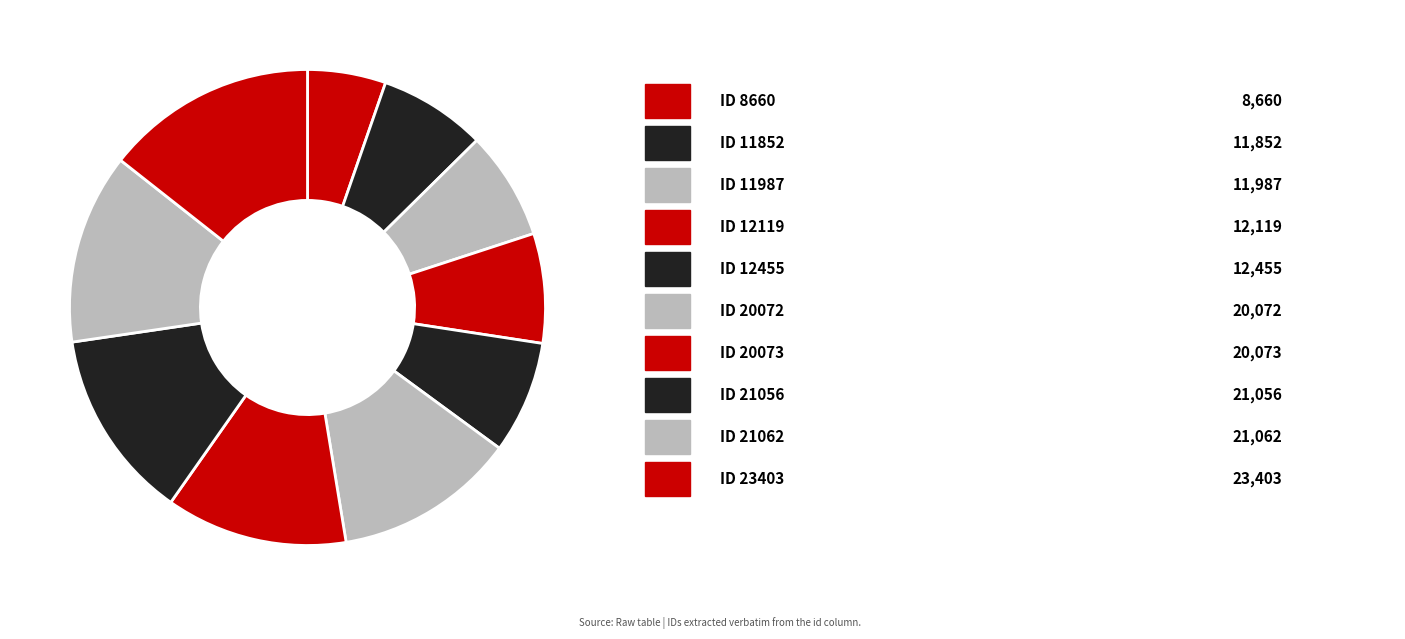

To the nearest percent, what is the difference between the largest and smallest slice percentages?

9%